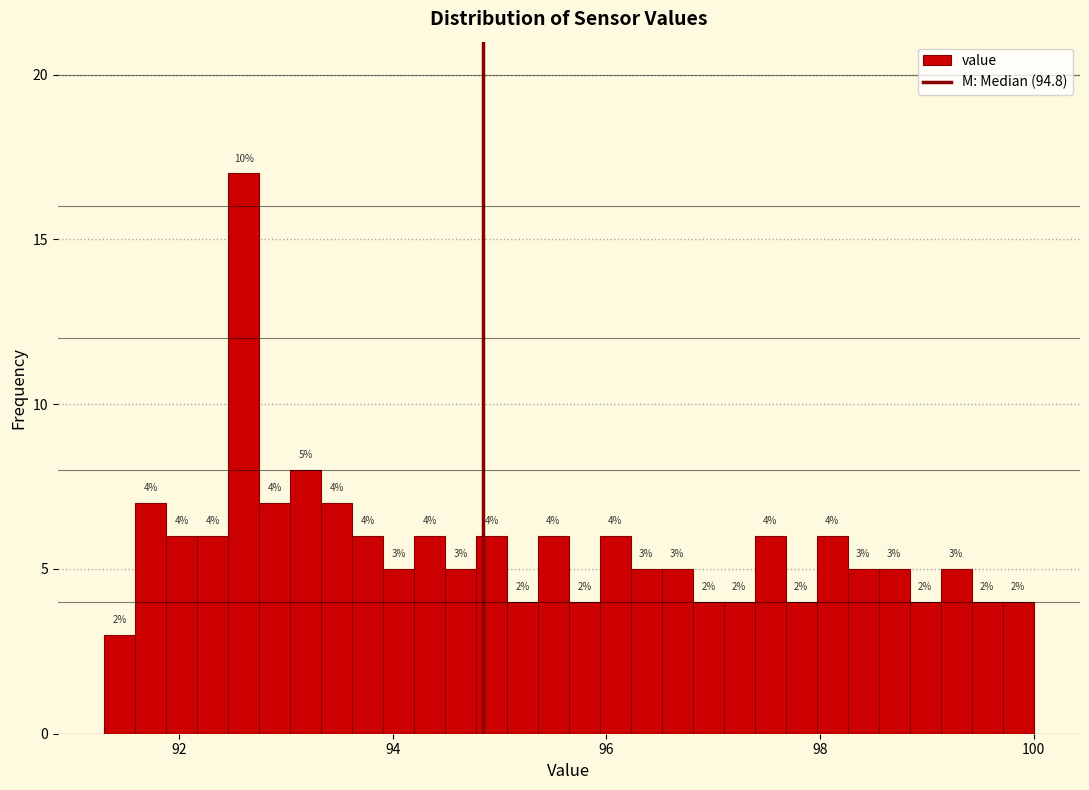

Read against the x-axis, roughly where is the centre of the tallest bar?

92.6